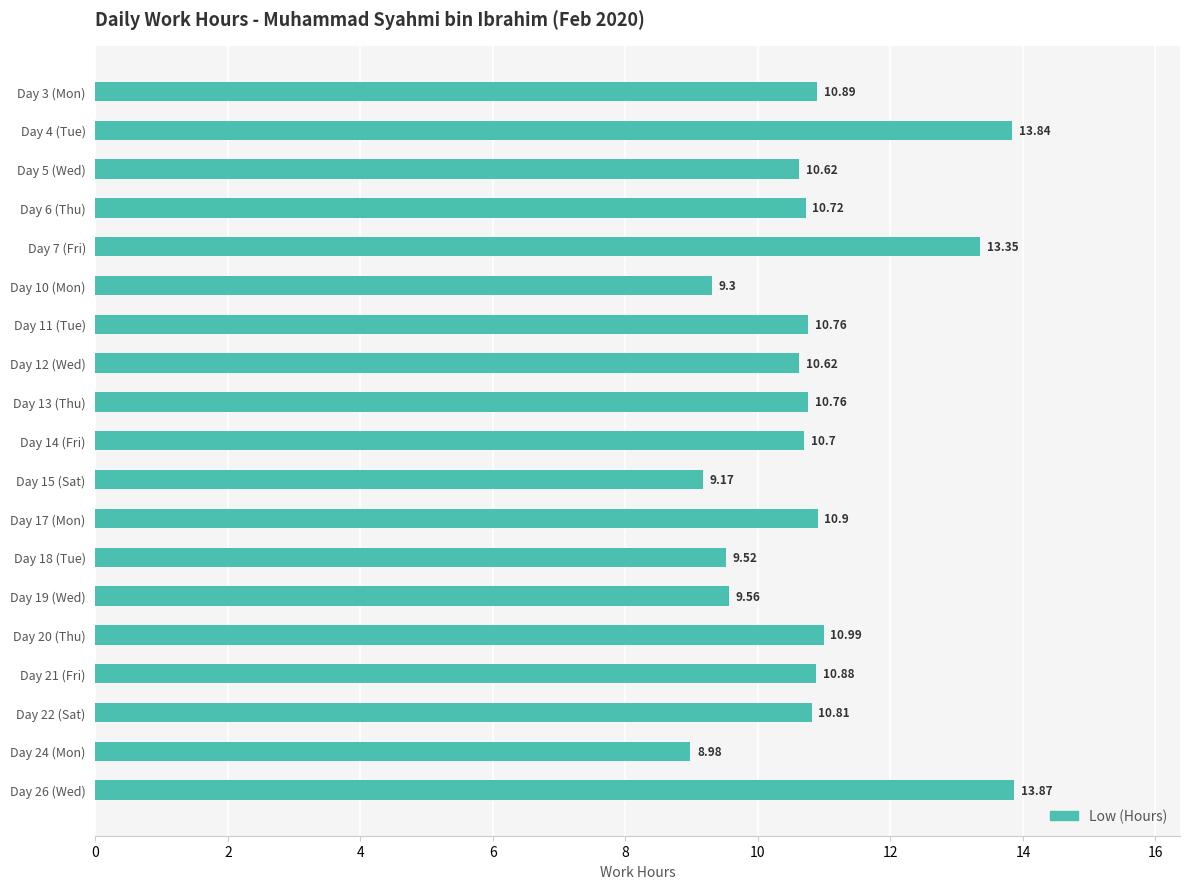

Approximately how many times larger is the value at Day 13 (Thu) compared to Day 6 (Thu)?

1.0